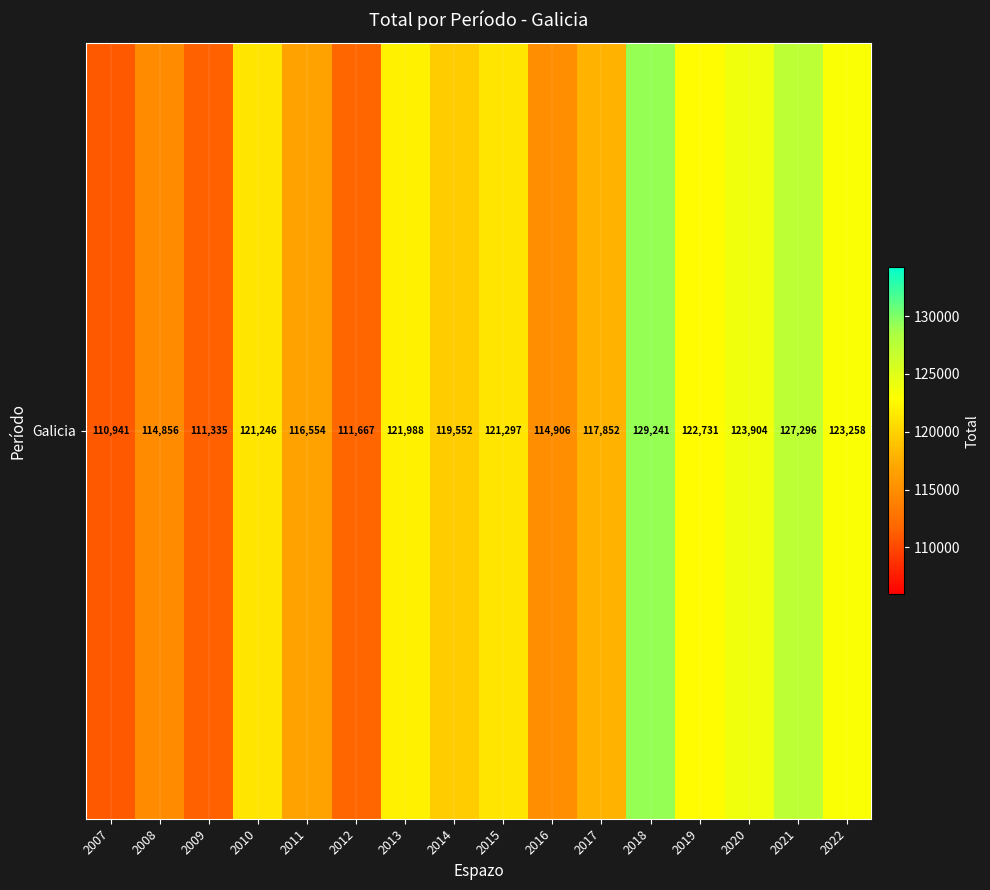

True or false: the data shows 63197 at 2022.

False